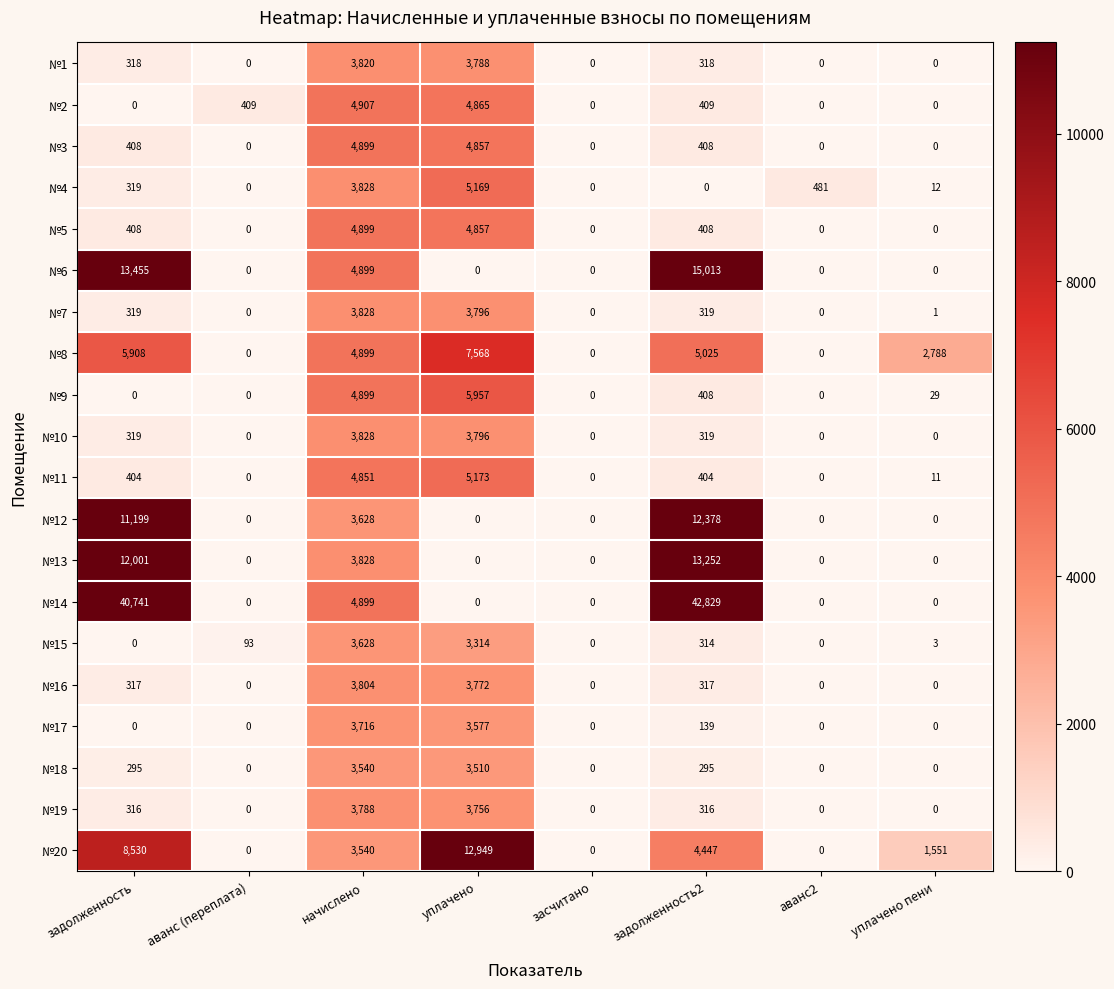

How many distinct data groups are displayed?

20